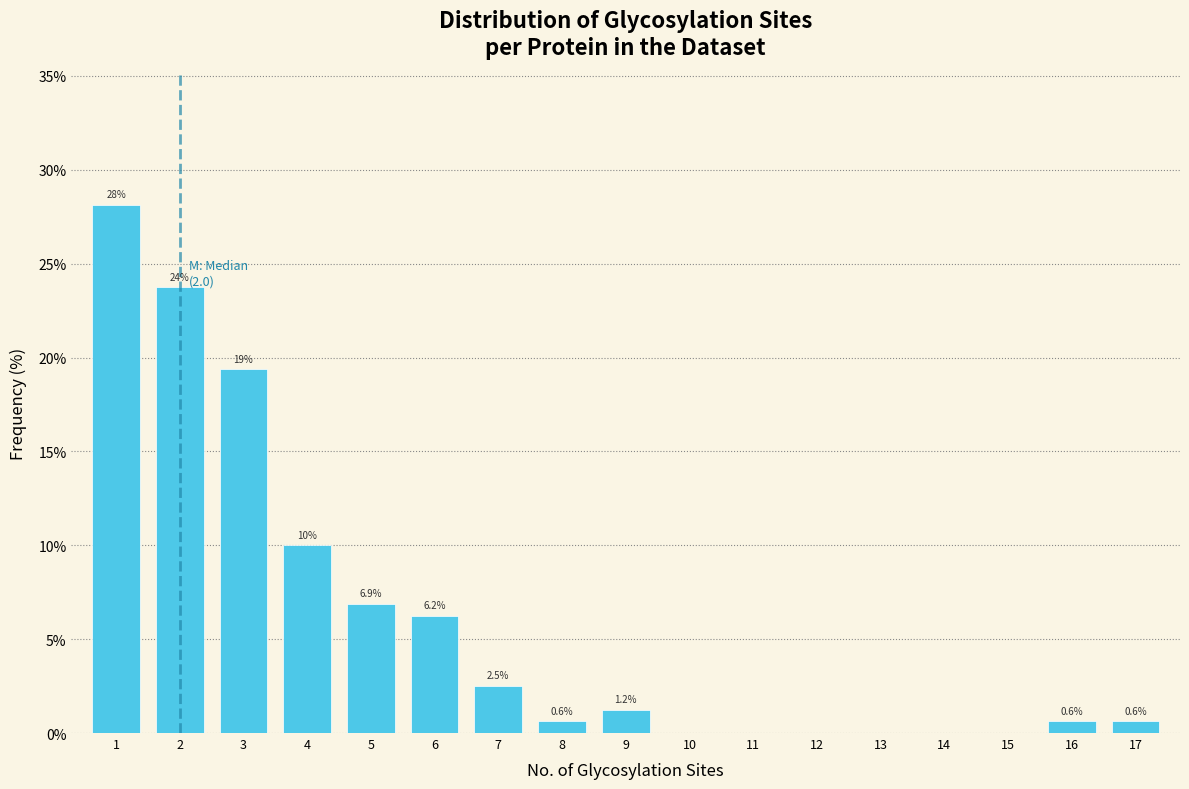

True or false: the data shows 19.4 at 3.

True